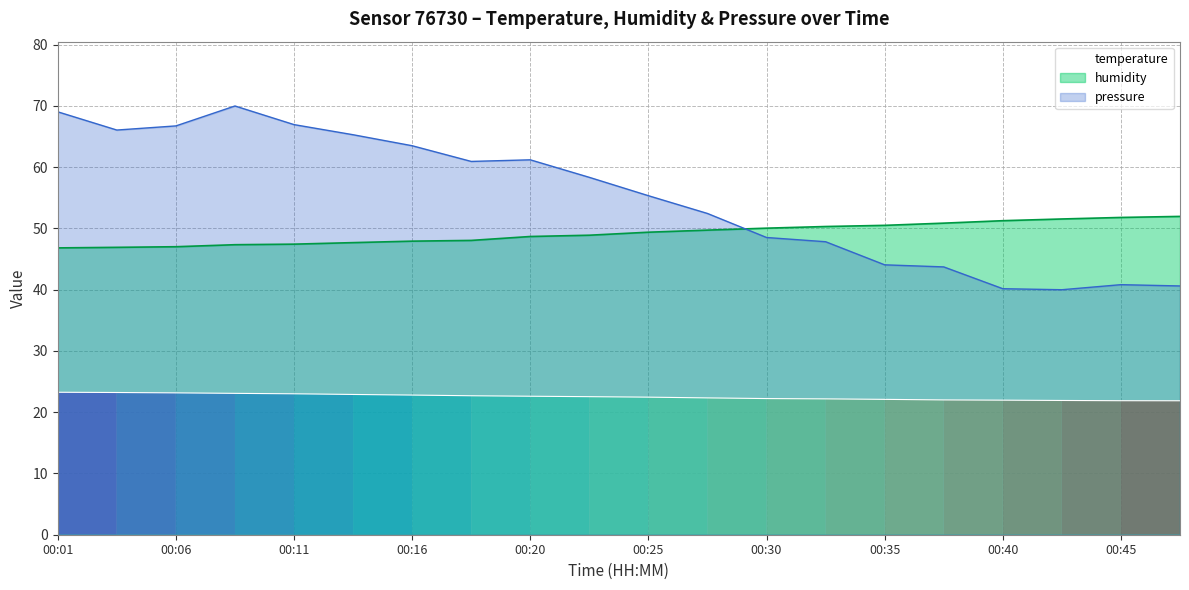

Which series has the largest range (max minus min)?

pressure